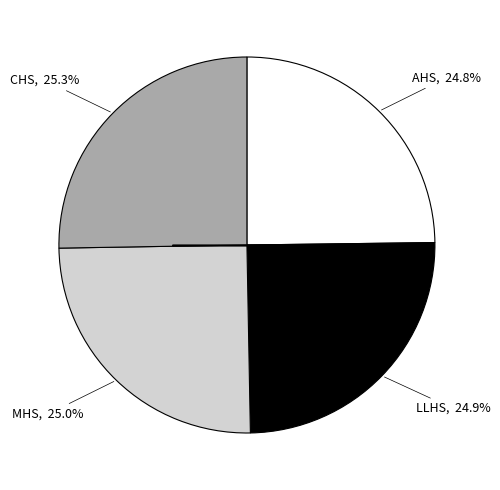

Is there a majority slice in this chart?

No